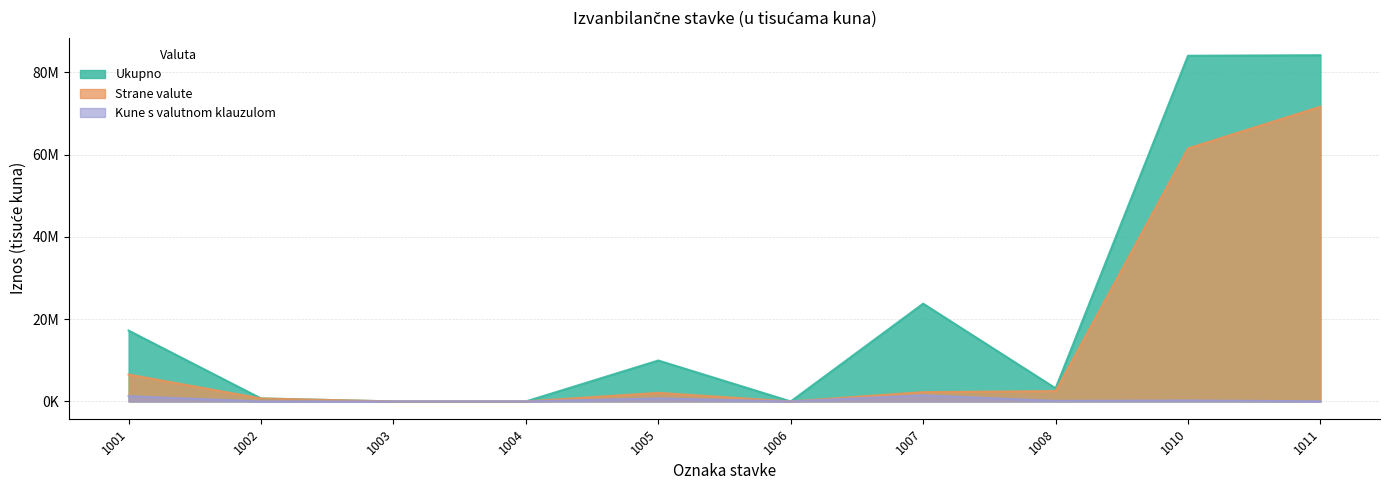

Is it true that Strane valute equals 1048269 at 1002?

False